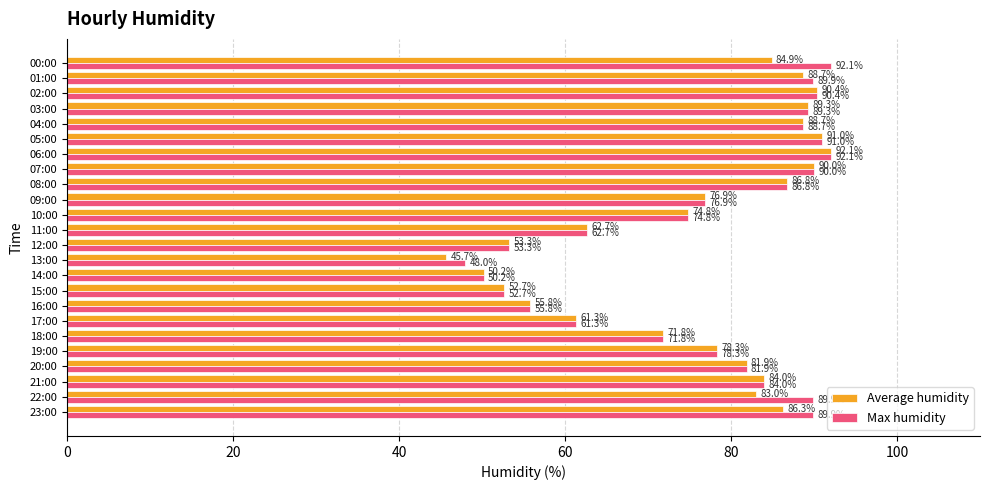

The Max humidity series shows 88.7 at 04:00. True or false?

True